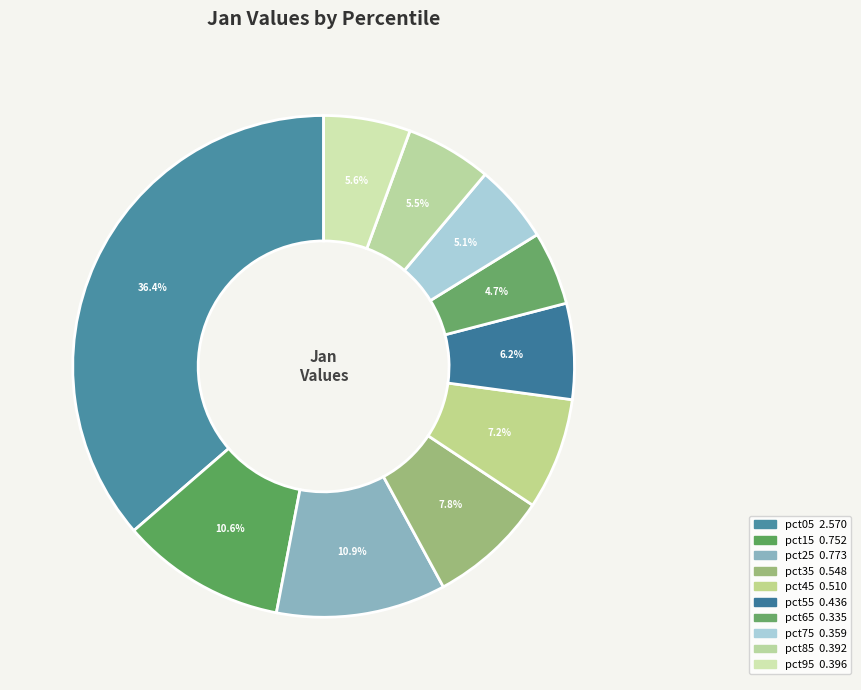

How many slices are in this pie chart?

10